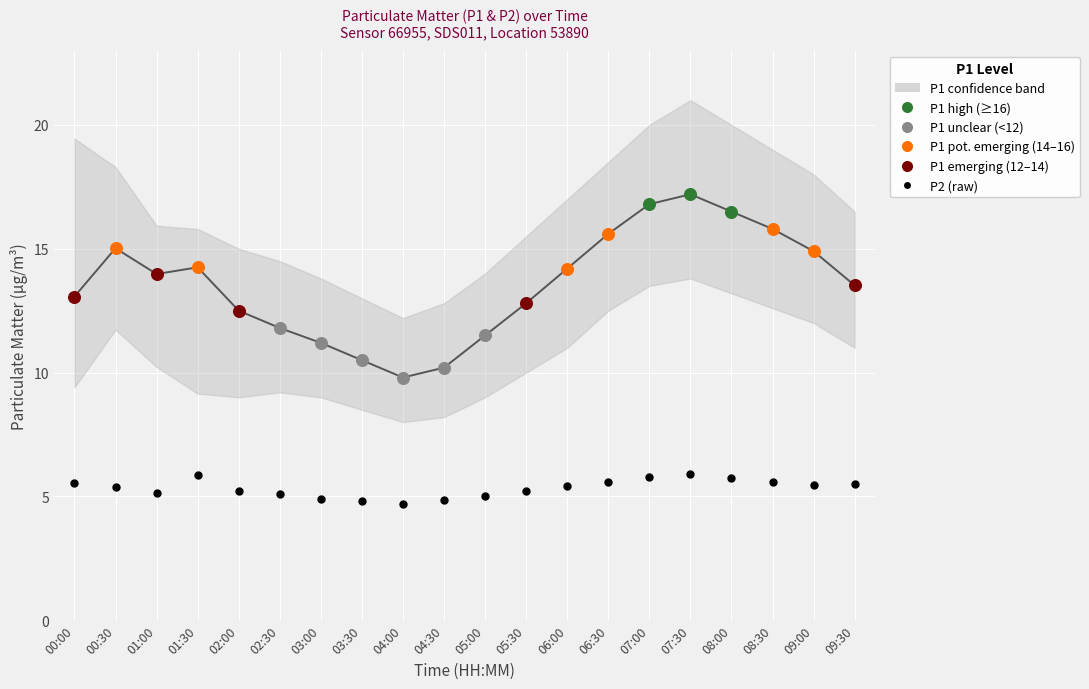

Which has a higher value, 01:30 or 09:00?

01:30